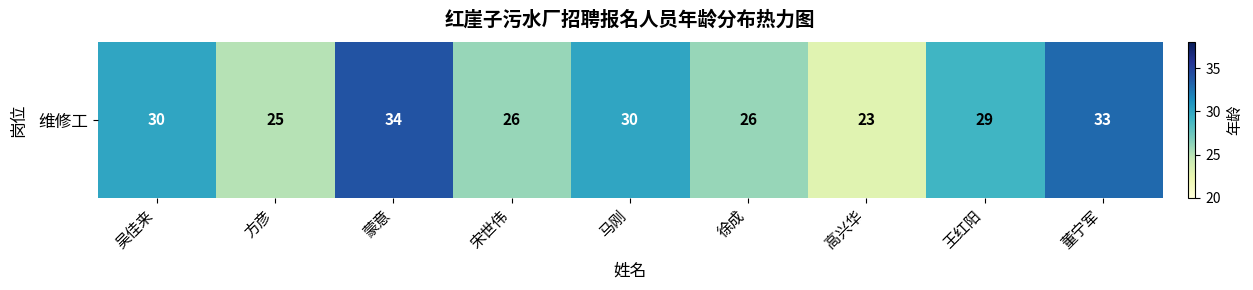

Rank the categories by value from lowest to highest.

高兴华, 方彦, 宋世伟, 徐成, 王红阳, 吴佳来, 马刚, 董宁军, 蒙意